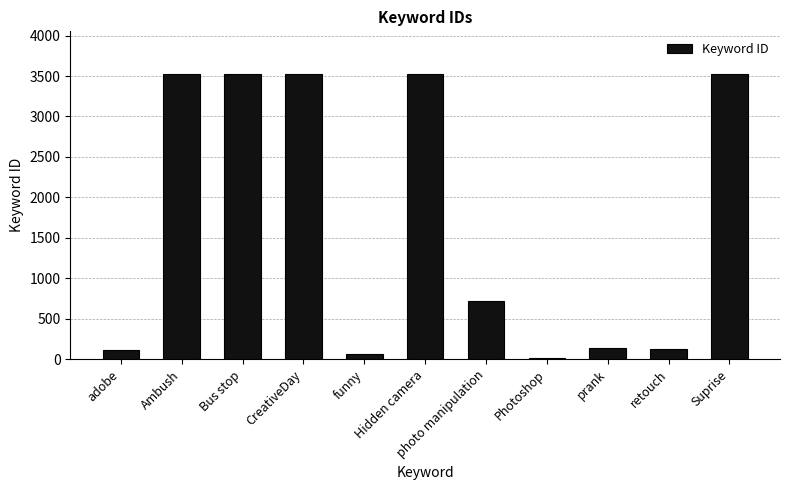

True or false: the data shows 107 at adobe.

True